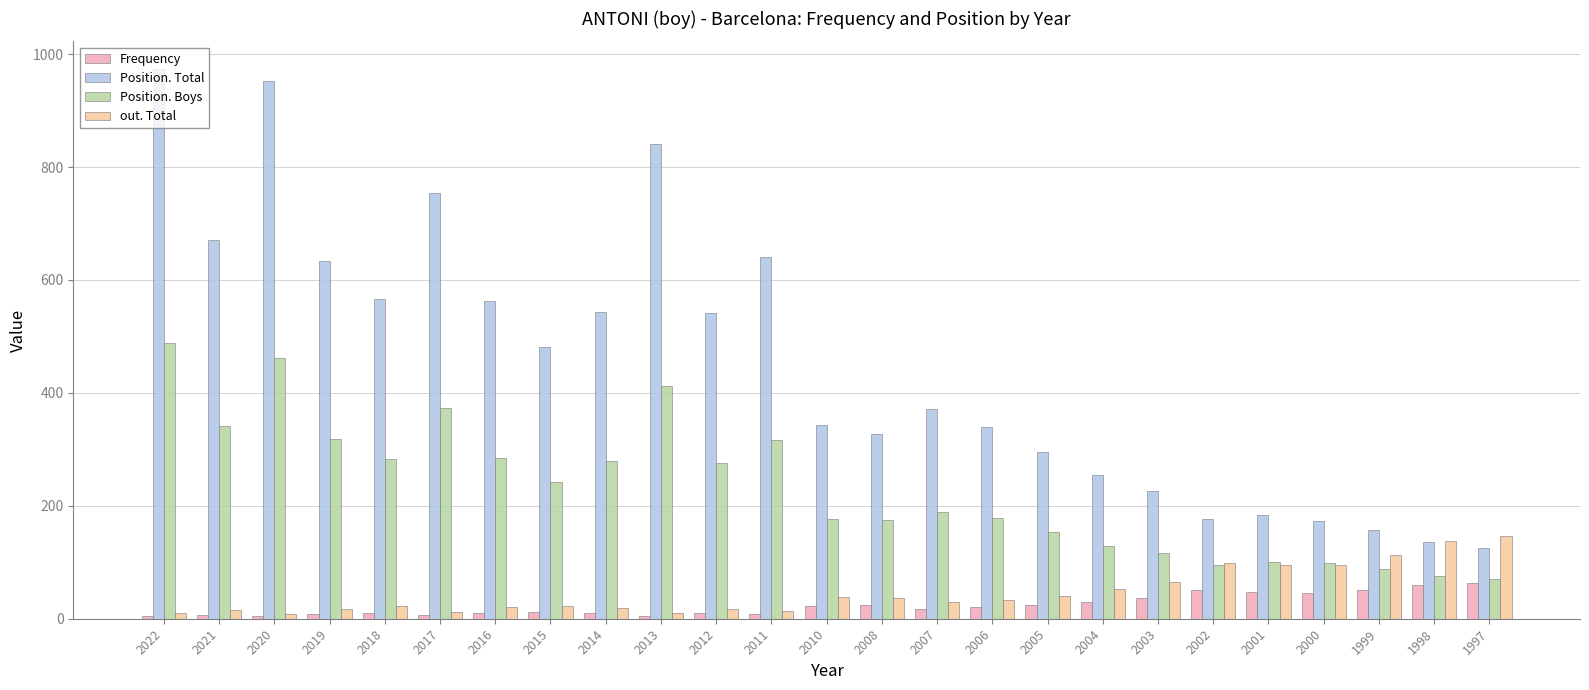

What is the difference between the second highest and minimum values in the Position. Boys series?

391